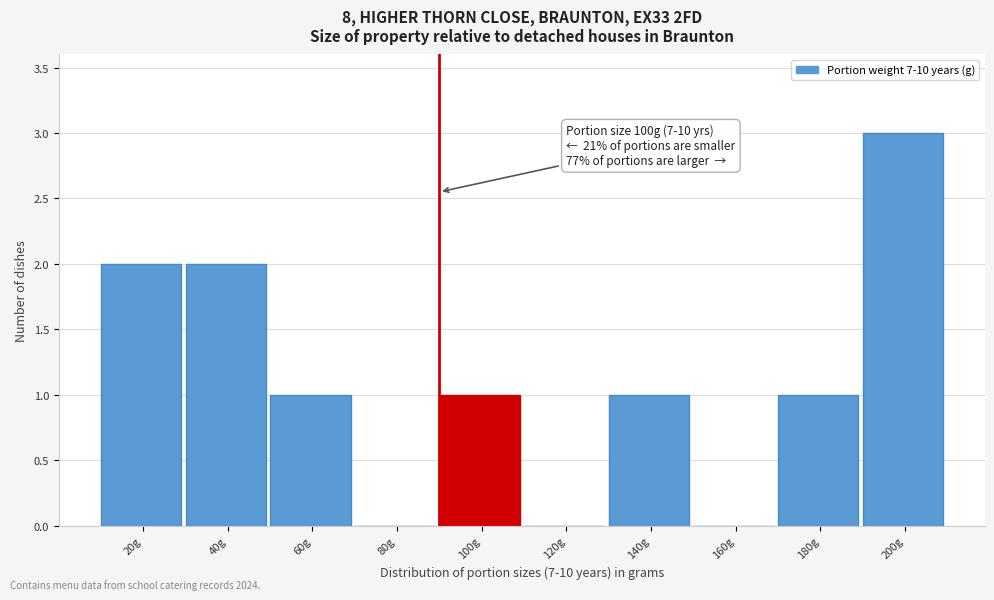

Reading right to left, what are all the values shown in this chart?

200g=3	180g=1	160g=0	140g=1	120g=0	100g=1	80g=0	60g=1	40g=2	20g=2